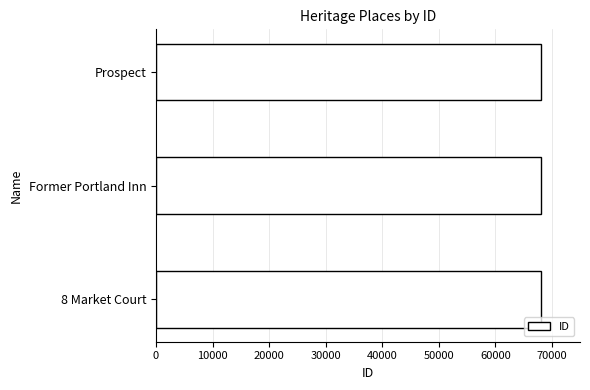

What is the sum of all values?

204340